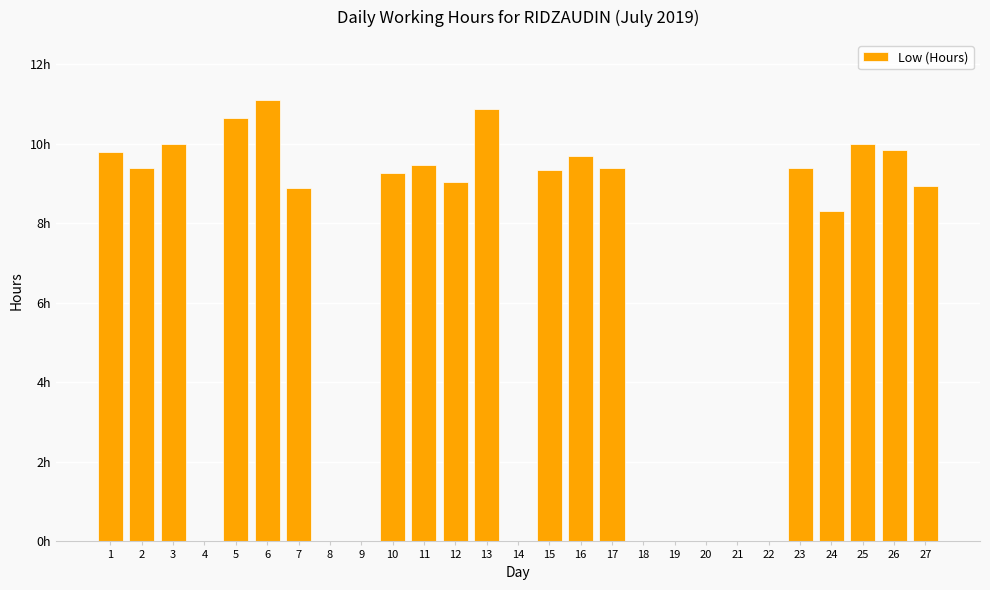

Rank the categories by value from lowest to highest.

4, 8, 9, 14, 18, 19, 20, 21, 22, 24, 7, 27, 12, 10, 15, 2, 17, 23, 11, 16, 1, 26, 3, 25, 5, 13, 6